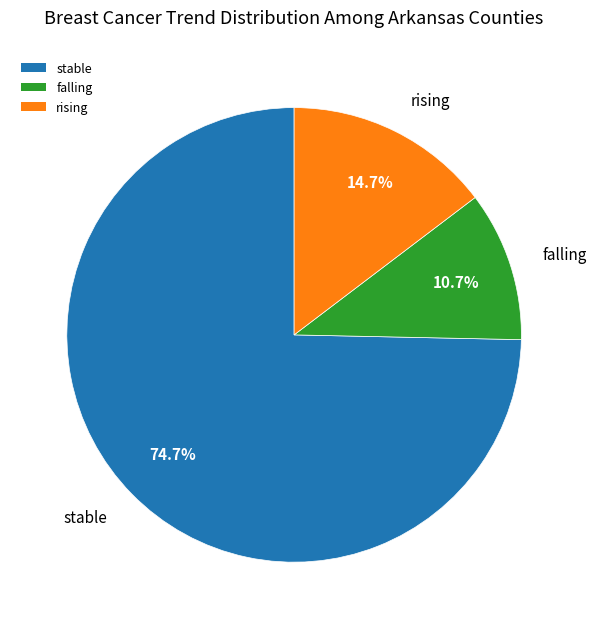

Do stable and rising together represent more than half of the pie?

Yes